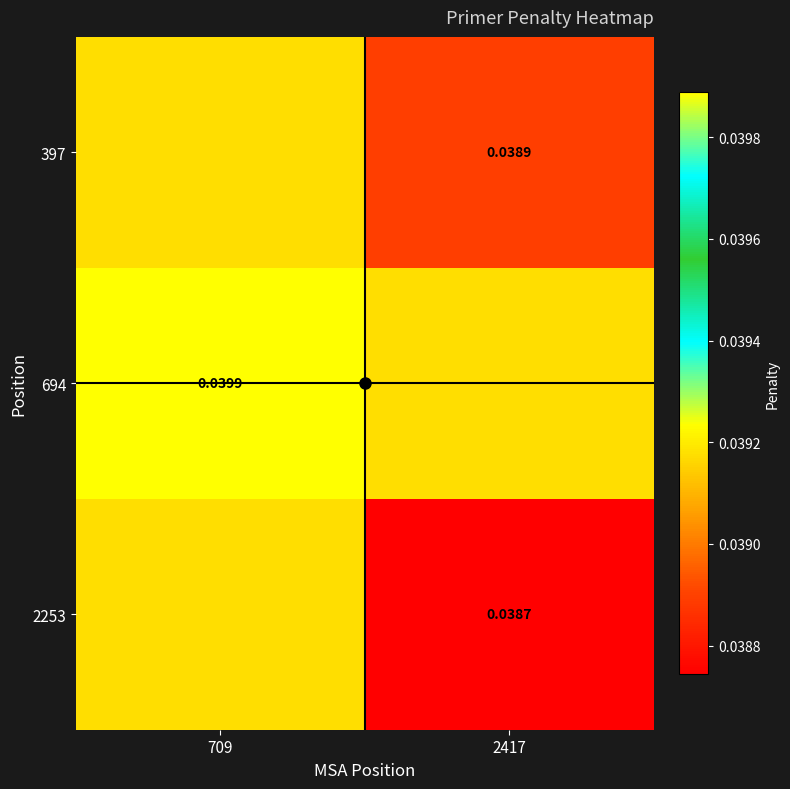

Which series changed the most between 709 and 2417?

694